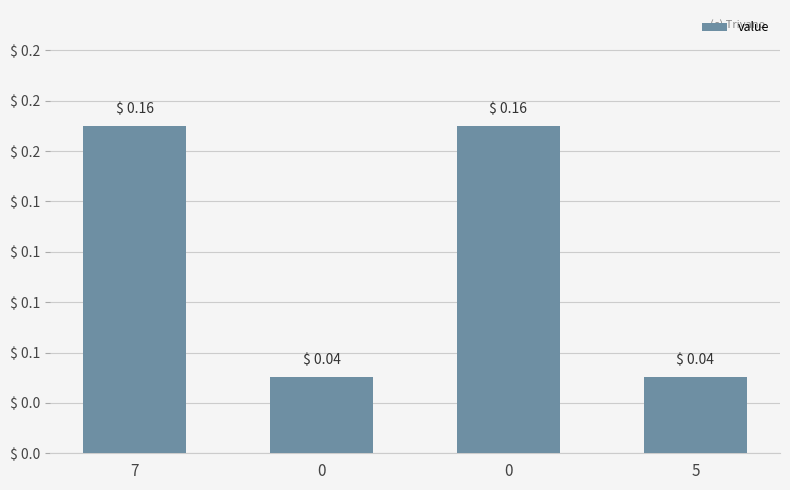

Read the value at 0.

0.2